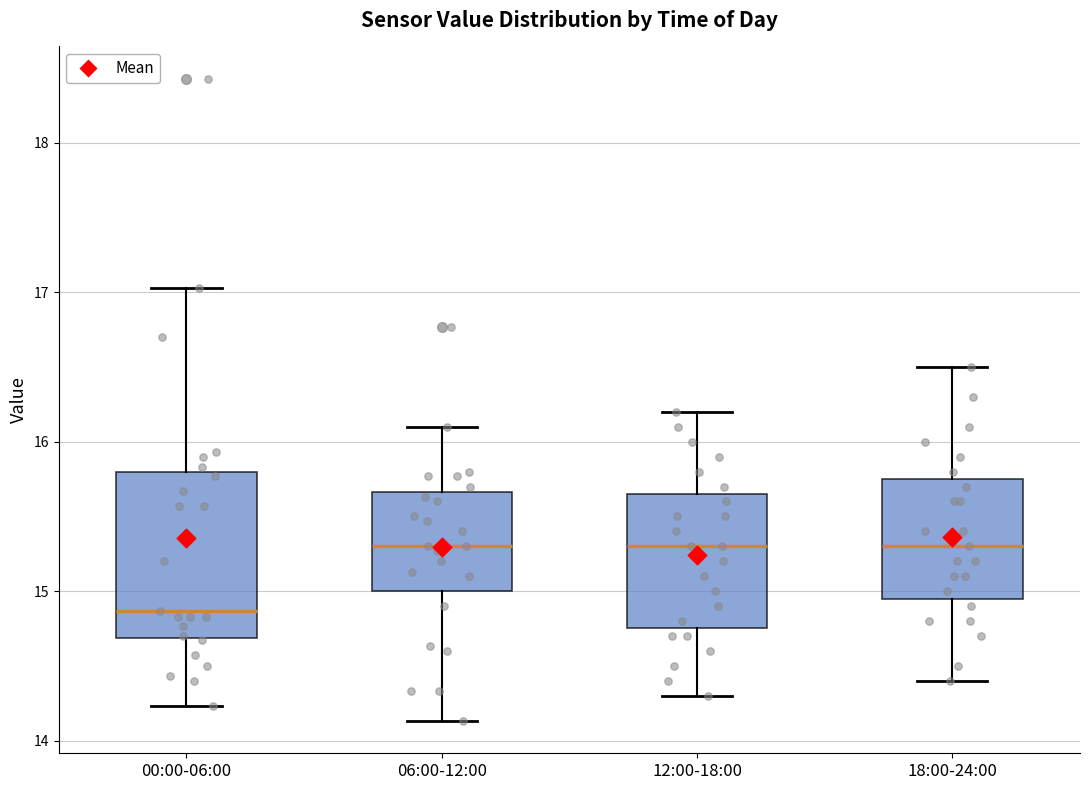

Reading left to right, read every box against the y-axis: the position of its median line, the range the box covers, and the ends of its whiskers. The values are not printed on the chart, so give them approximately, as read against the axis.

00:00-06:00: median 14.9, box 14.7 to 15.8, whiskers 14.2 to 17.0
06:00-12:00: median 15.3, box 15.0 to 15.7, whiskers 14.1 to 16.1
12:00-18:00: median 15.3, box 14.8 to 15.7, whiskers 14.3 to 16.2
18:00-24:00: median 15.3, box 15.0 to 15.8, whiskers 14.4 to 16.5